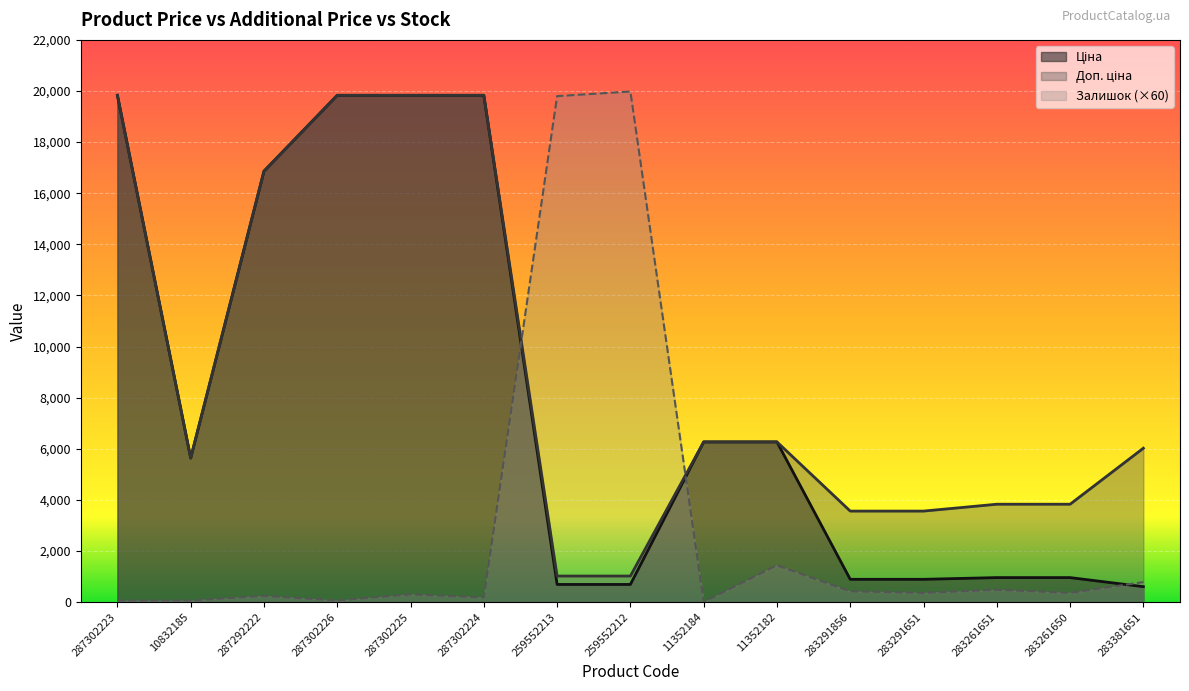

Reading left to right, list all the values displayed in this chart.

Ціна: 19831.1	5636.0	16863.2	19831.1	19831.1	19831.1	689.1	689.1	6266.7	6266.7	889.9	889.9	957.1	957.1	602.1
Доп. ціна: 19831.1	5636.0	16863.2	19831.1	19831.1	19831.1	1017.8	1017.8	6266.7	6266.7	3559.7	3559.7	3828.4	3828.4	6020.8
Залишок: 60.0	60.0	240.0	60.0	300.0	180.0	19800.0	19980.0	0.0	1440.0	420.0	360.0	480.0	360.0	780.0